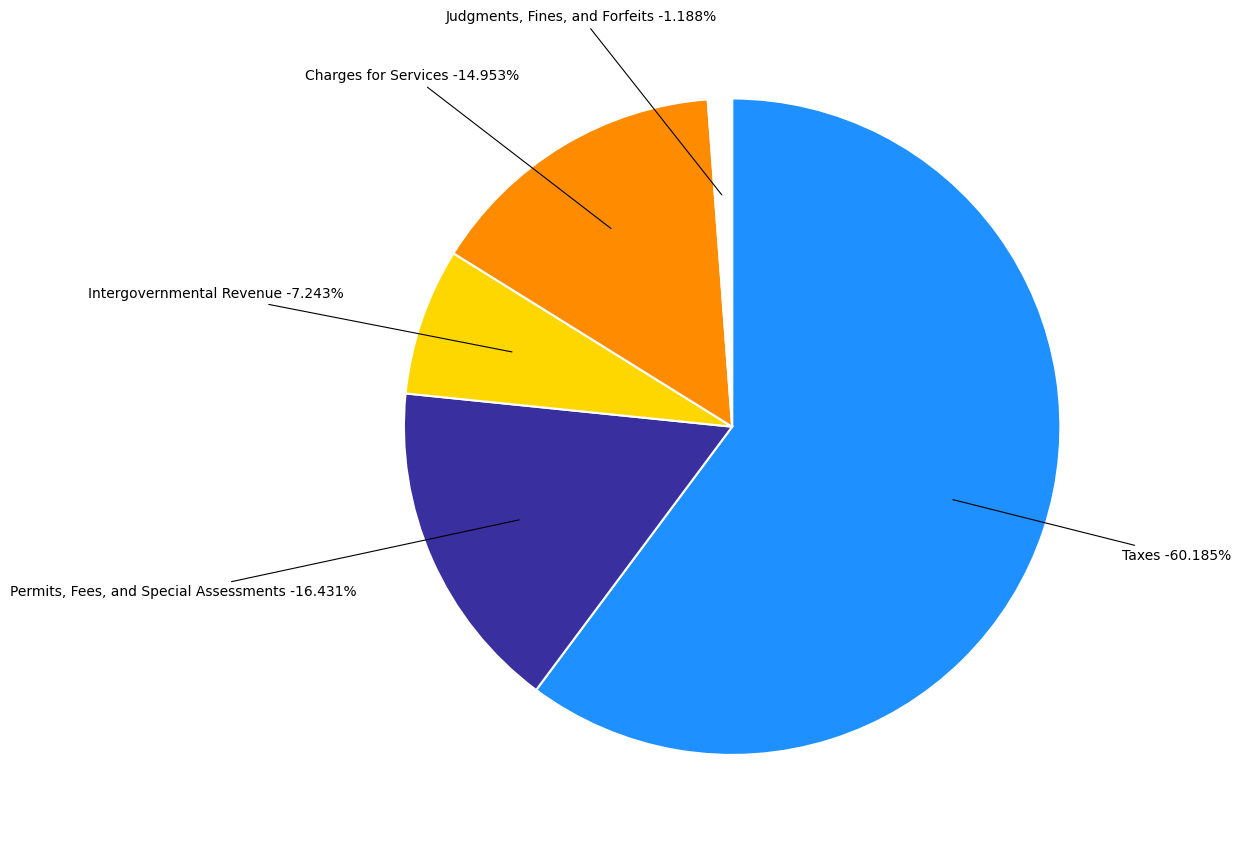

Do Judgments, Fines, and Forfeits and Intergovernmental Revenue together represent more than half of the pie?

No